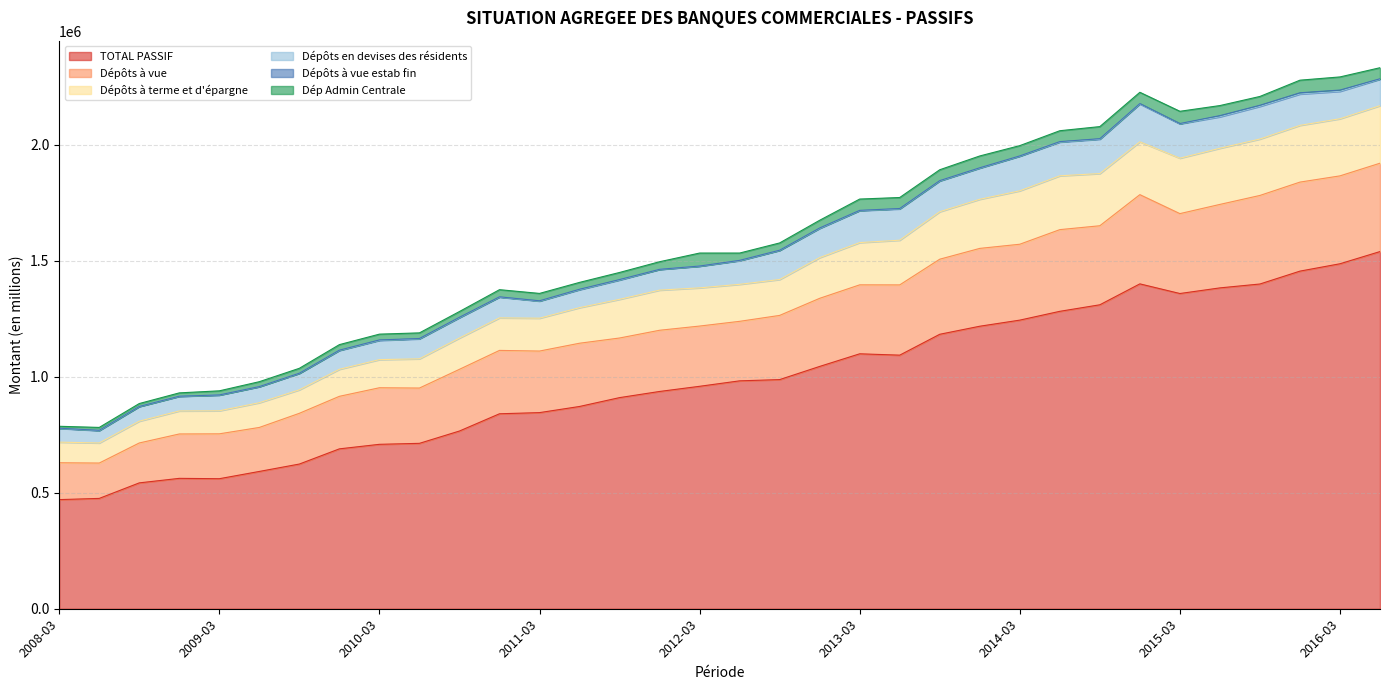

What is the label of the 24th point from the left?

2013-12